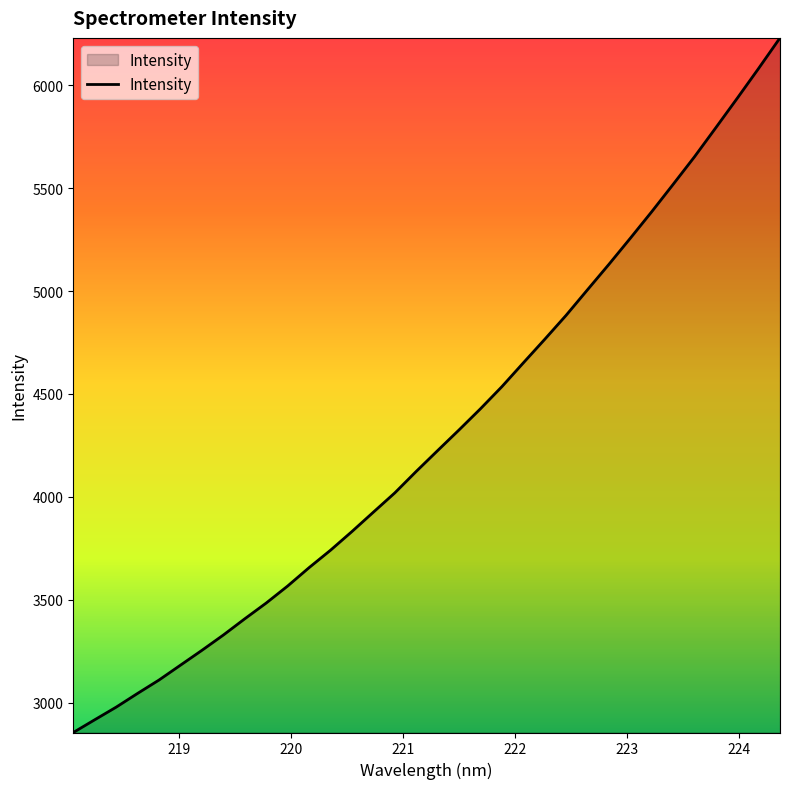

Count the number of data series in this chart.

1